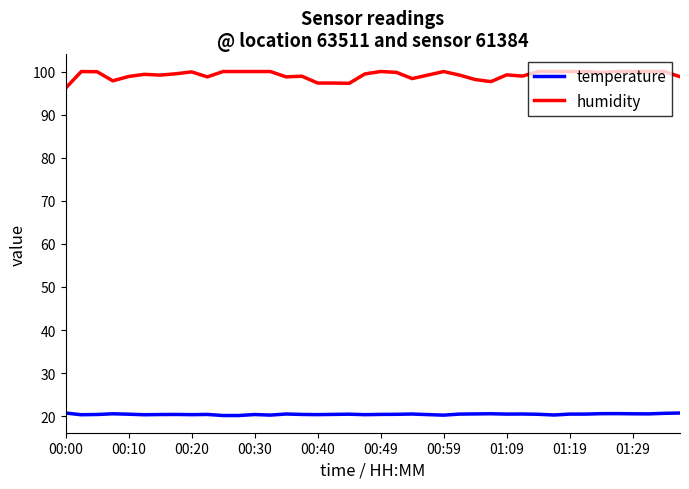

What is the minimum value for humidity?

96.1